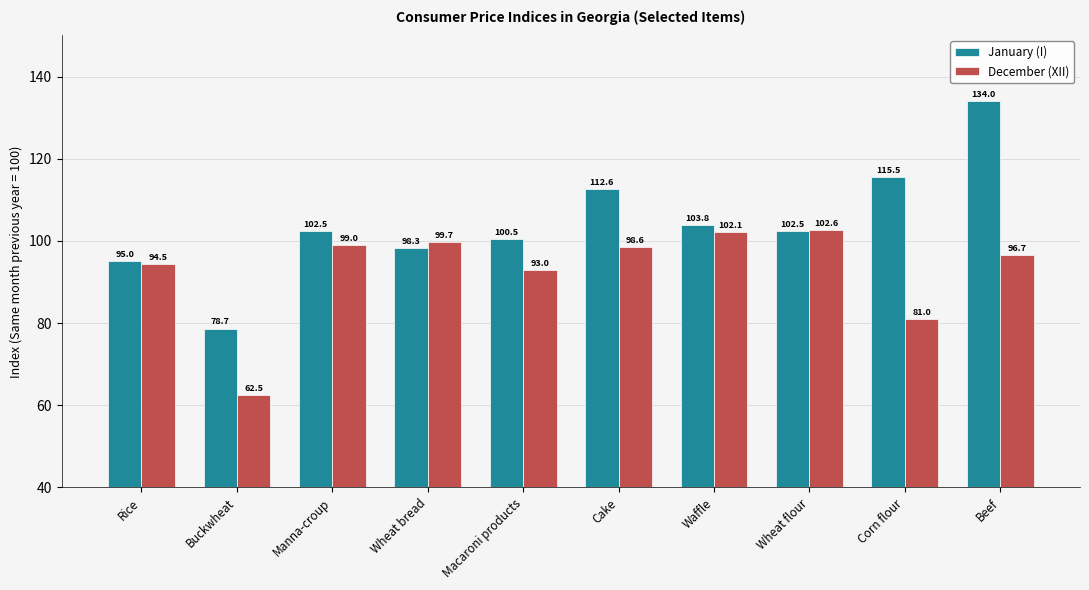

Reading left to right, what are all the values shown in this chart?

January (I): Rice=95.0	Buckwheat=78.7	Manna-croup=102.5	Wheat bread=98.3	Macaroni products=100.5	Cake=112.6	Waffle=103.8	Wheat flour=102.5	Corn flour=115.5	Beef=134.0
December (XII): Rice=94.5	Buckwheat=62.5	Manna-croup=99.0	Wheat bread=99.7	Macaroni products=93.0	Cake=98.6	Waffle=102.1	Wheat flour=102.6	Corn flour=81.0	Beef=96.7